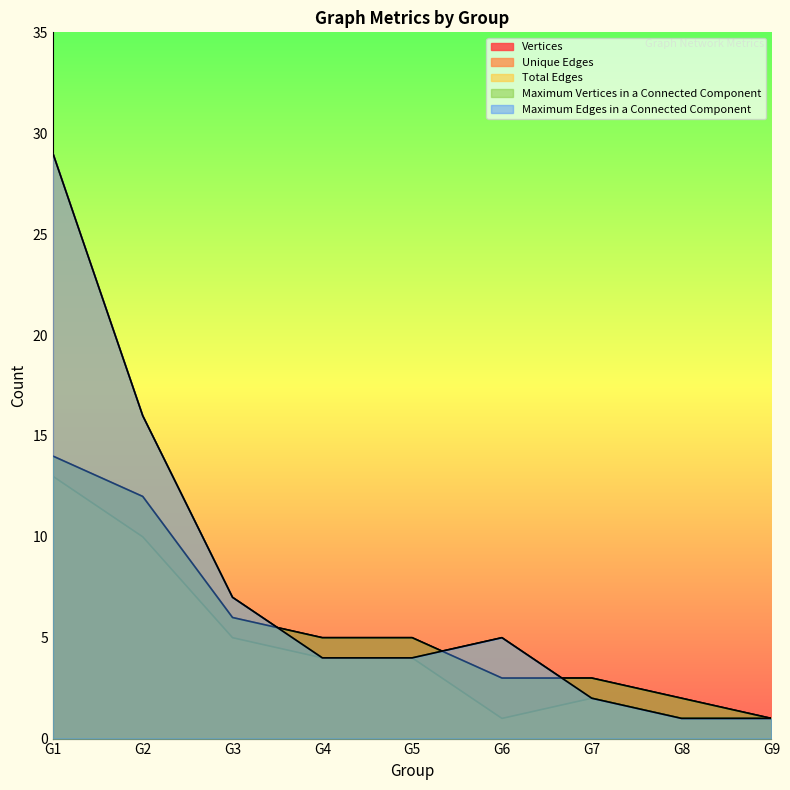

Reading left to right, list all the values displayed in this chart.

Vertices: 14	12	6	5	5	3	3	2	1
Unique Edges: 13	10	5	4	4	1	2	1	1
Total Edges: 29	16	7	4	4	5	2	1	1
Maximum Vertices in a Connected Component: 14	12	6	5	5	3	3	2	1
Maximum Edges in a Connected Component: 29	16	7	4	4	5	2	1	1